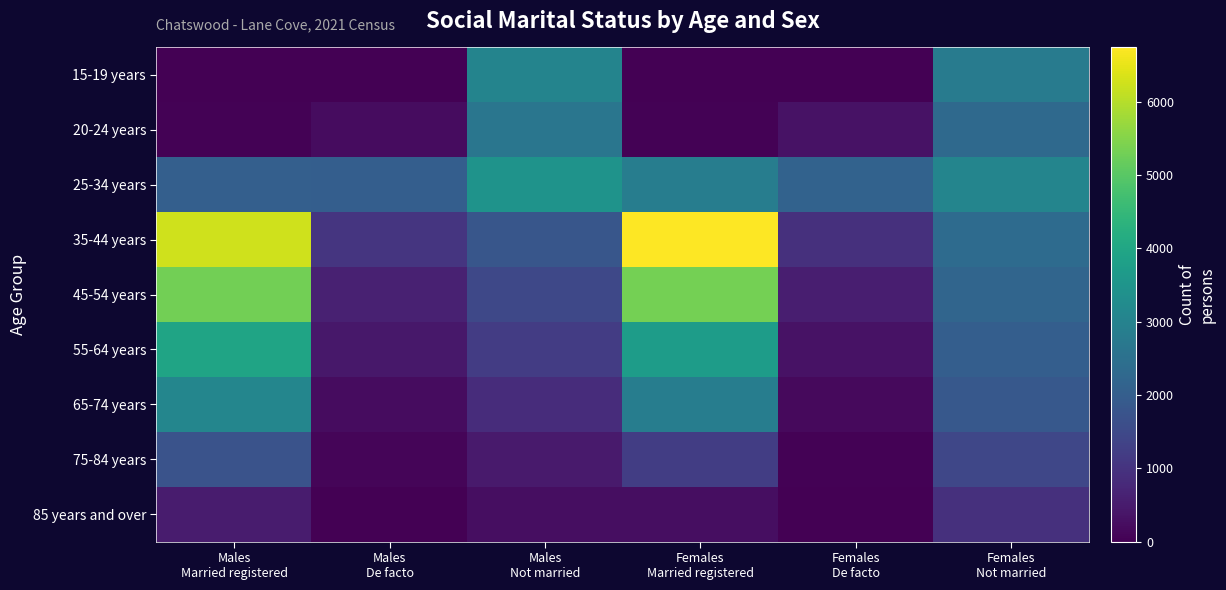

Rank the series at Males Married registered from highest to lowest value.

35-44 years, 45-54 years, 55-64 years, 65-74 years, 25-34 years, 75-84 years, 85 years and over, 20-24 years, 15-19 years